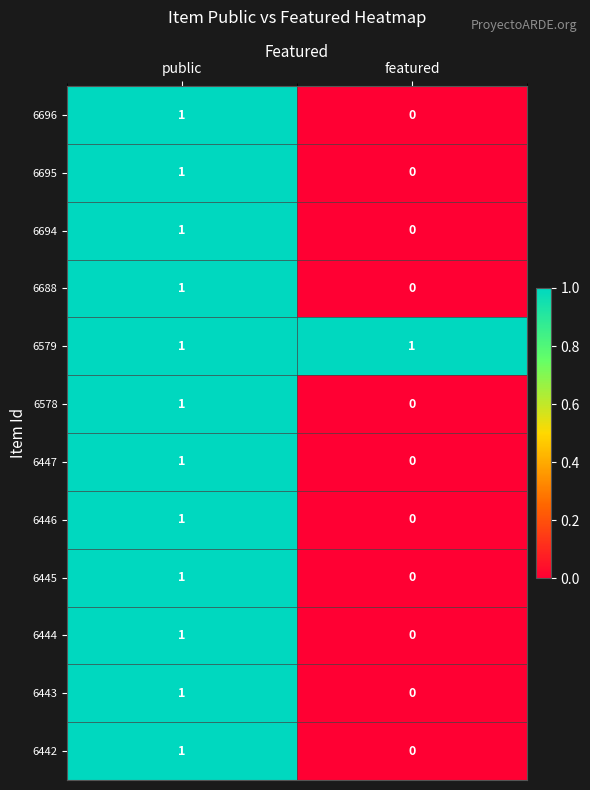

At which category is the sum across all series the highest?

public